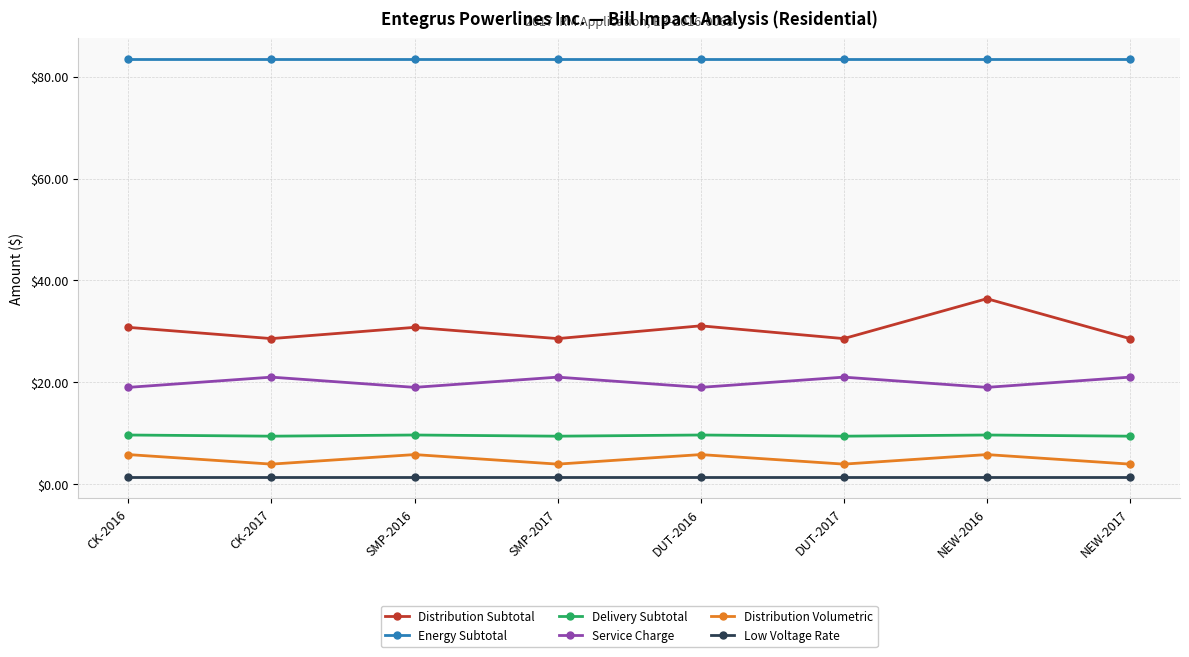

Is it true that Distribution Subtotal equals 28.6 at NEW-2017?

True